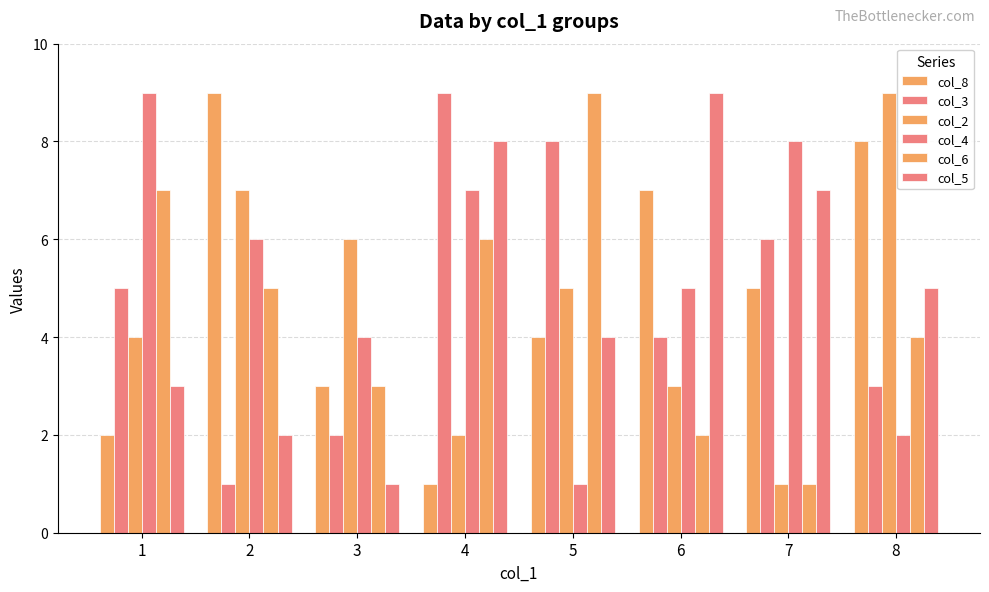

What is the value of the col_5 bar at the 7th from the left?

7